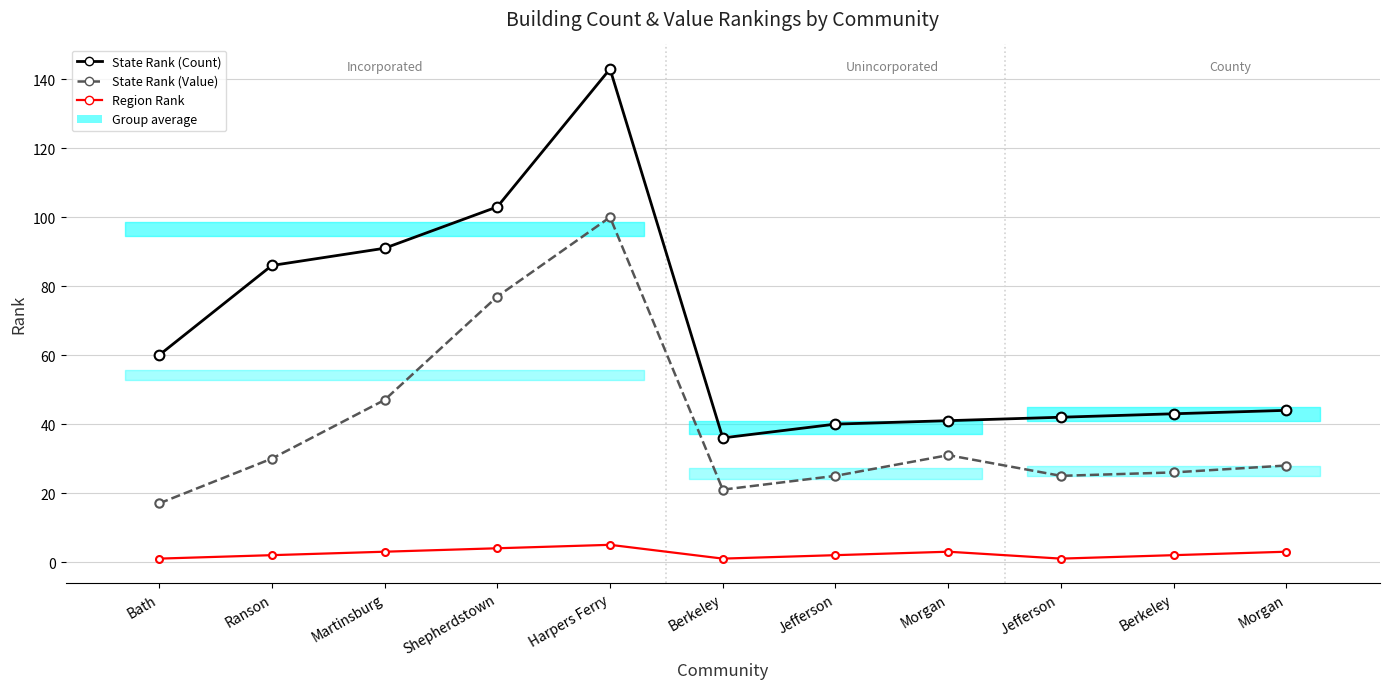

Which label corresponds to the smallest value in the chart?

Bath